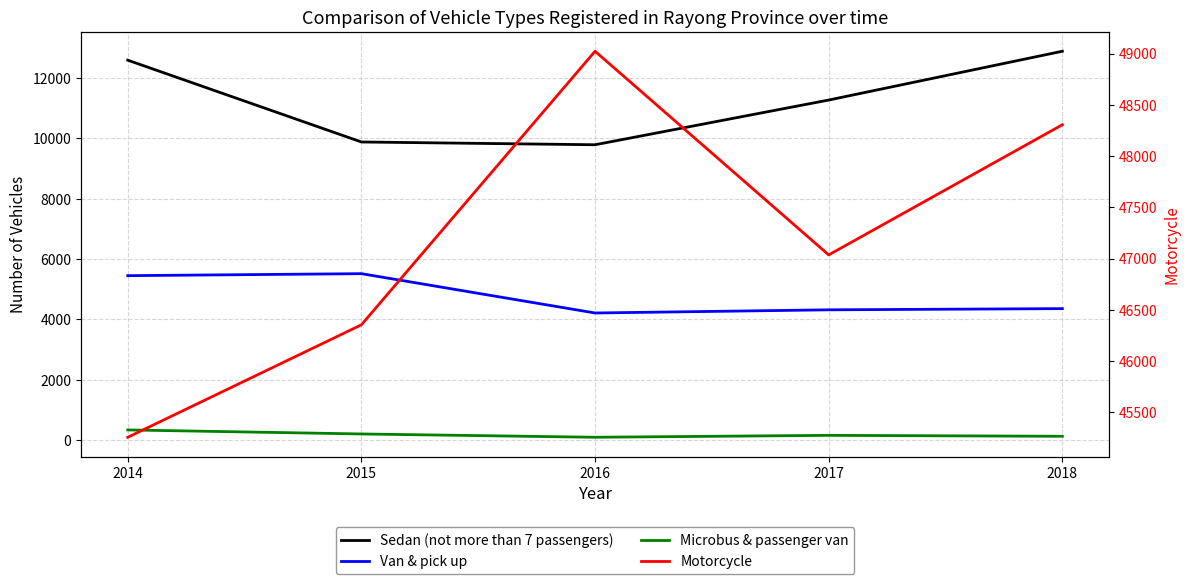

What is the difference between the maximum and minimum values in the Motorcycle series?

3766